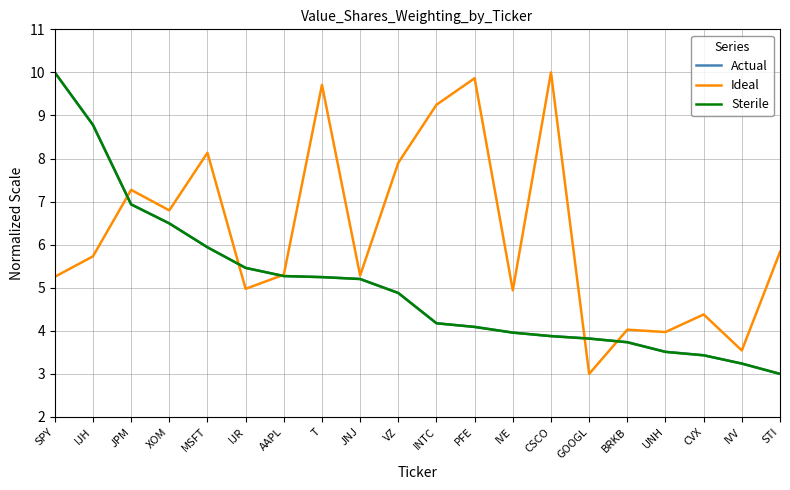

Count the number of categories in the chart.

20